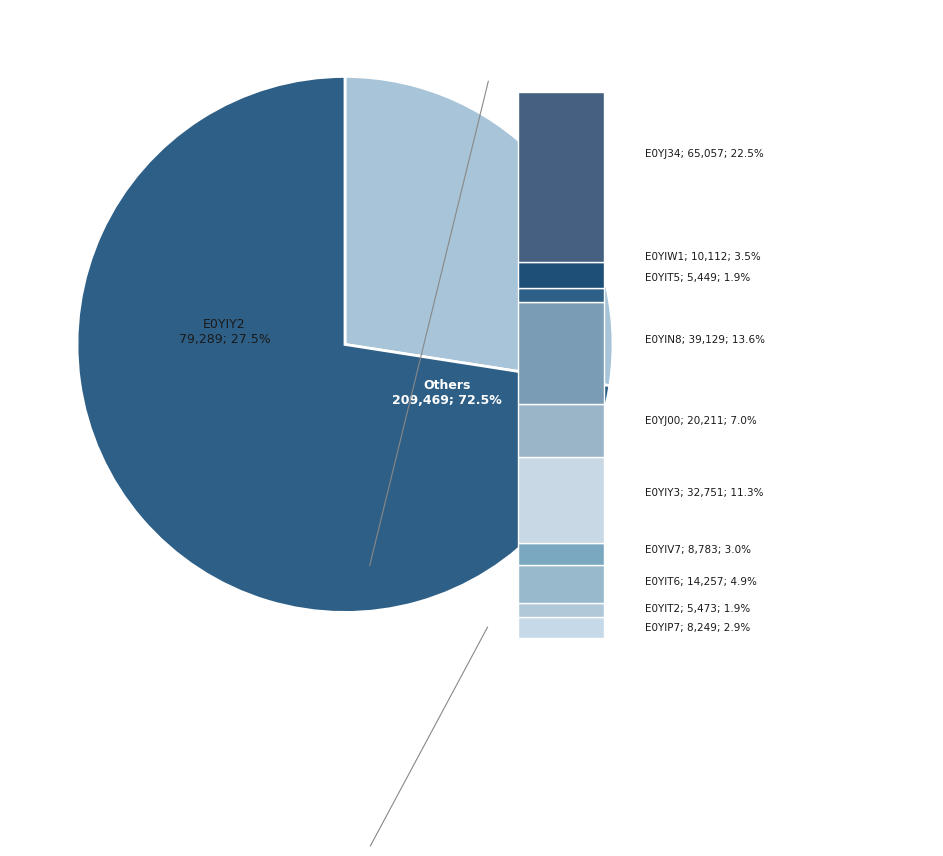

What percentage is NOT represented by E0YIT6?

95.1%